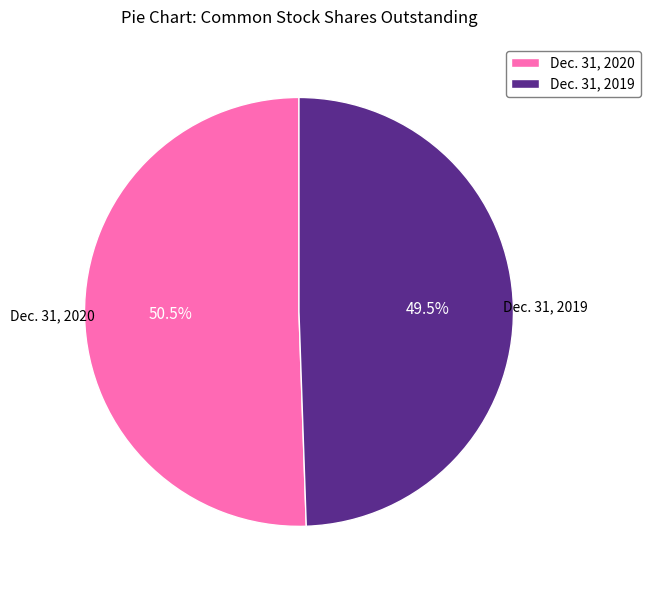

To the nearest percent, what is the combined percentage of Dec. 31, 2019 and Dec. 31, 2020?

100%